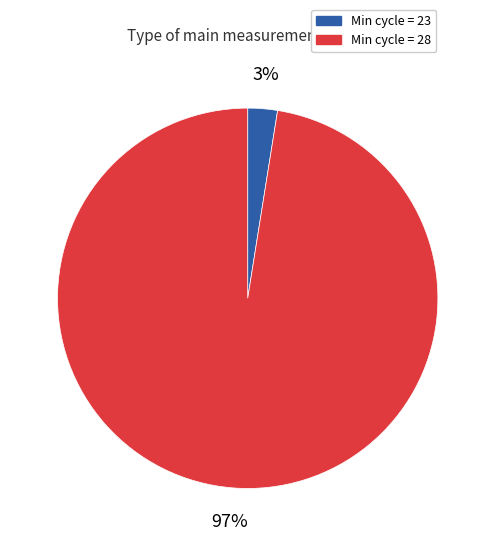

Count the number of slices in the pie.

2